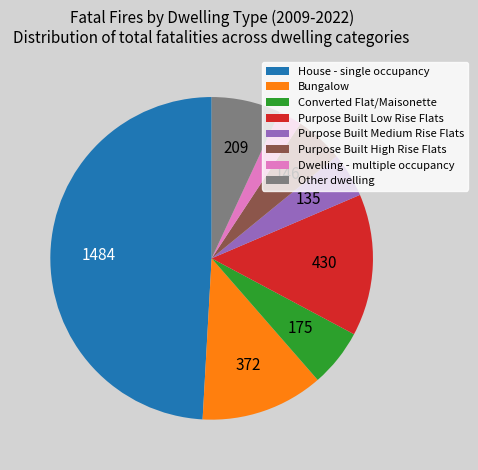

Between Other dwelling and Purpose Built Medium Rise Flats, which is larger?

Other dwelling